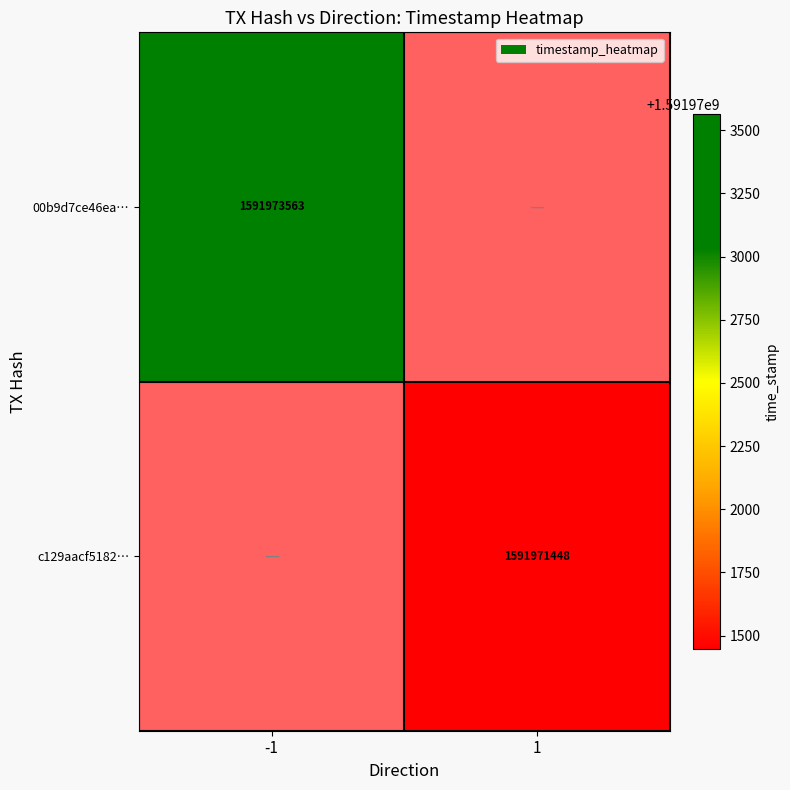

The value of 00b9d7ce46ea… at -1 is 827501986. True or false?

False